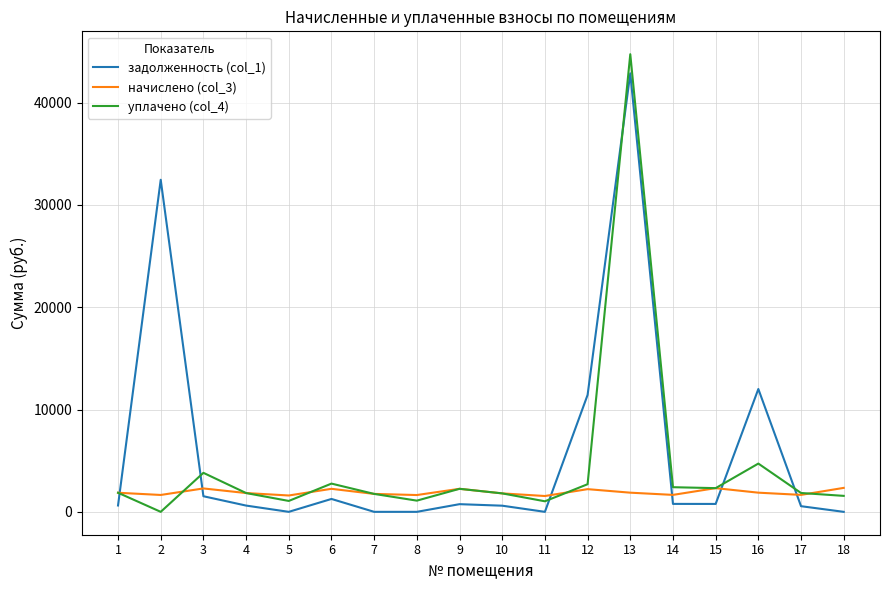

At how many categories does at least one series exceed 23428?

2